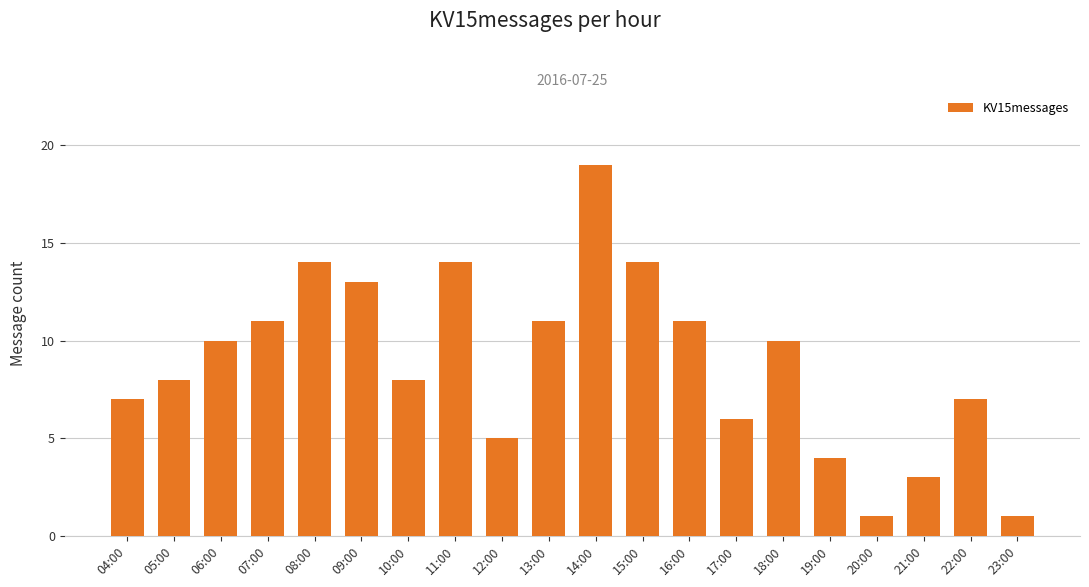

Reading left to right, list all the values displayed in this chart.

04:00=7	05:00=8	06:00=10	07:00=11	08:00=14	09:00=13	10:00=8	11:00=14	12:00=5	13:00=11	14:00=19	15:00=14	16:00=11	17:00=6	18:00=10	19:00=4	20:00=1	21:00=3	22:00=7	23:00=1